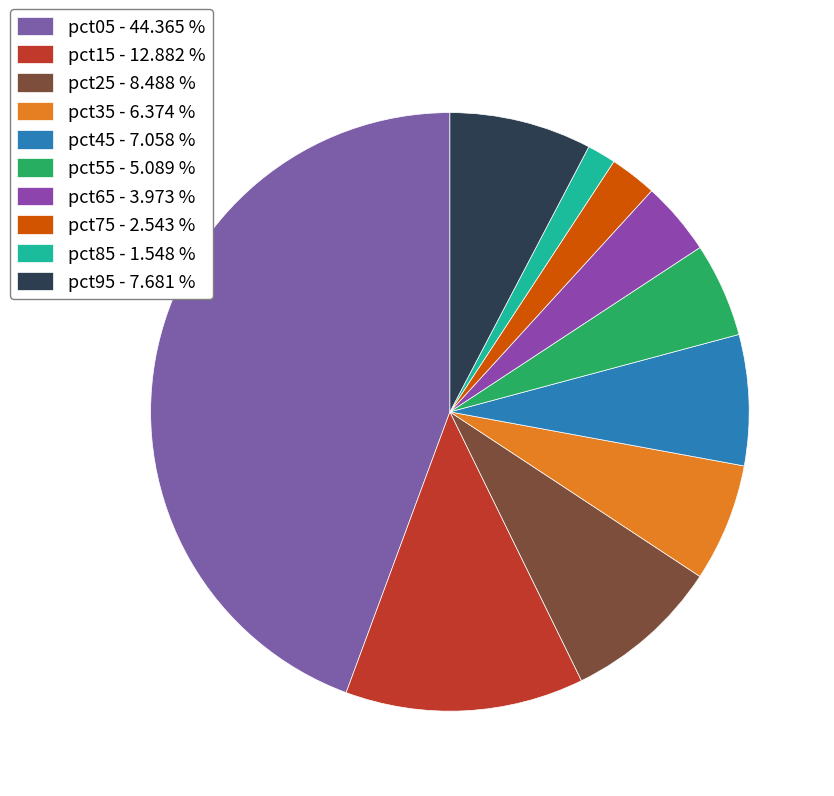

To the nearest percent, what is the difference between the largest and smallest slice percentages?

43%